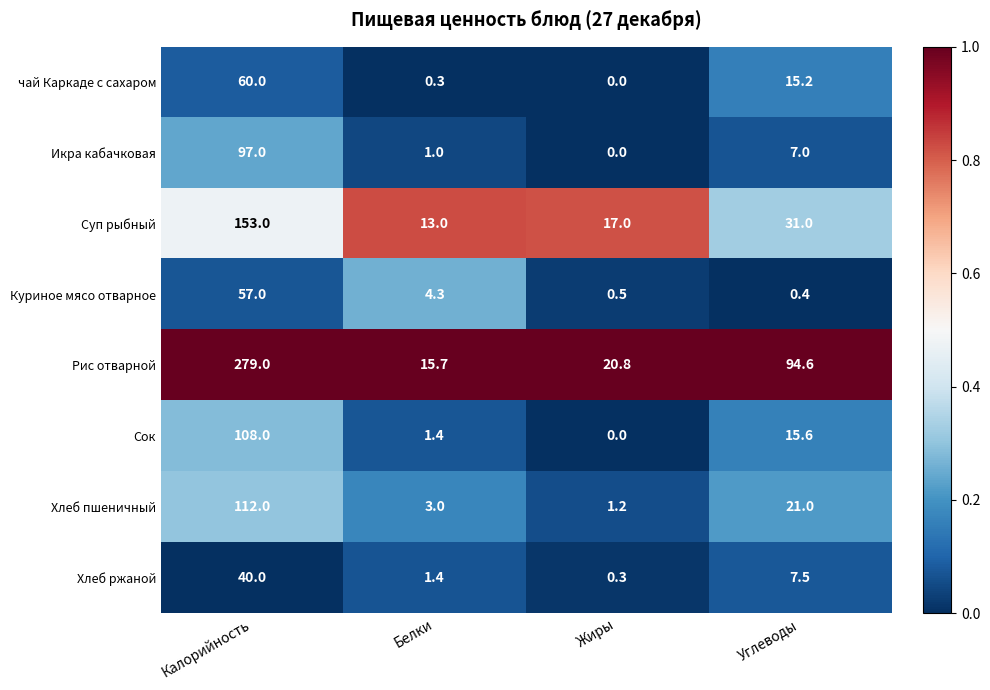

What is the sum of the Рис отварной values at Калорийность and Жиры?

299.8